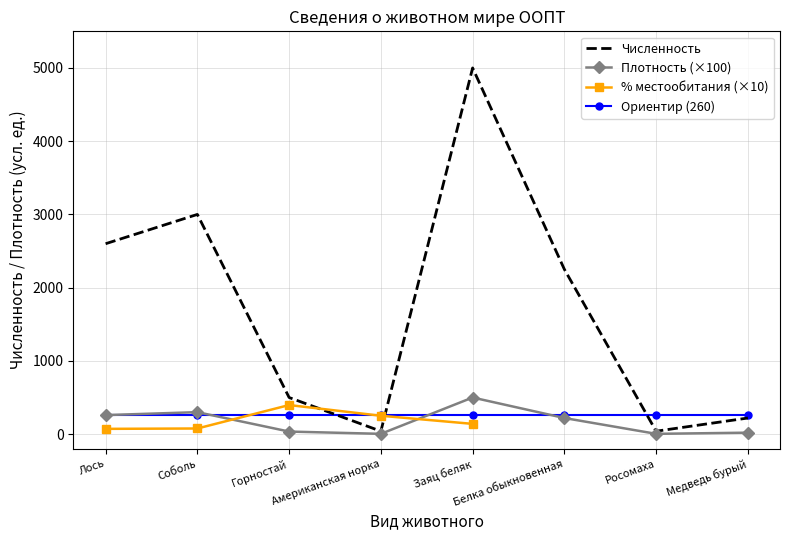

What is the approximate value of Плотность (×100) at Лось?

260.0